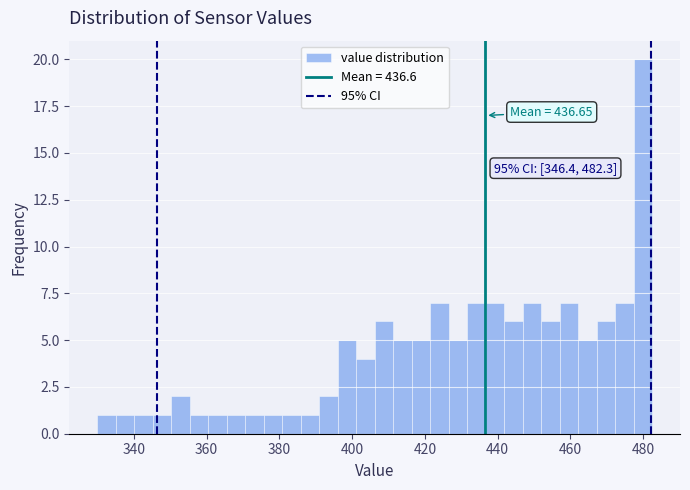

Around what value on the x-axis is the tallest bar? Give the approximate position of its centre, as read against the axis.

480